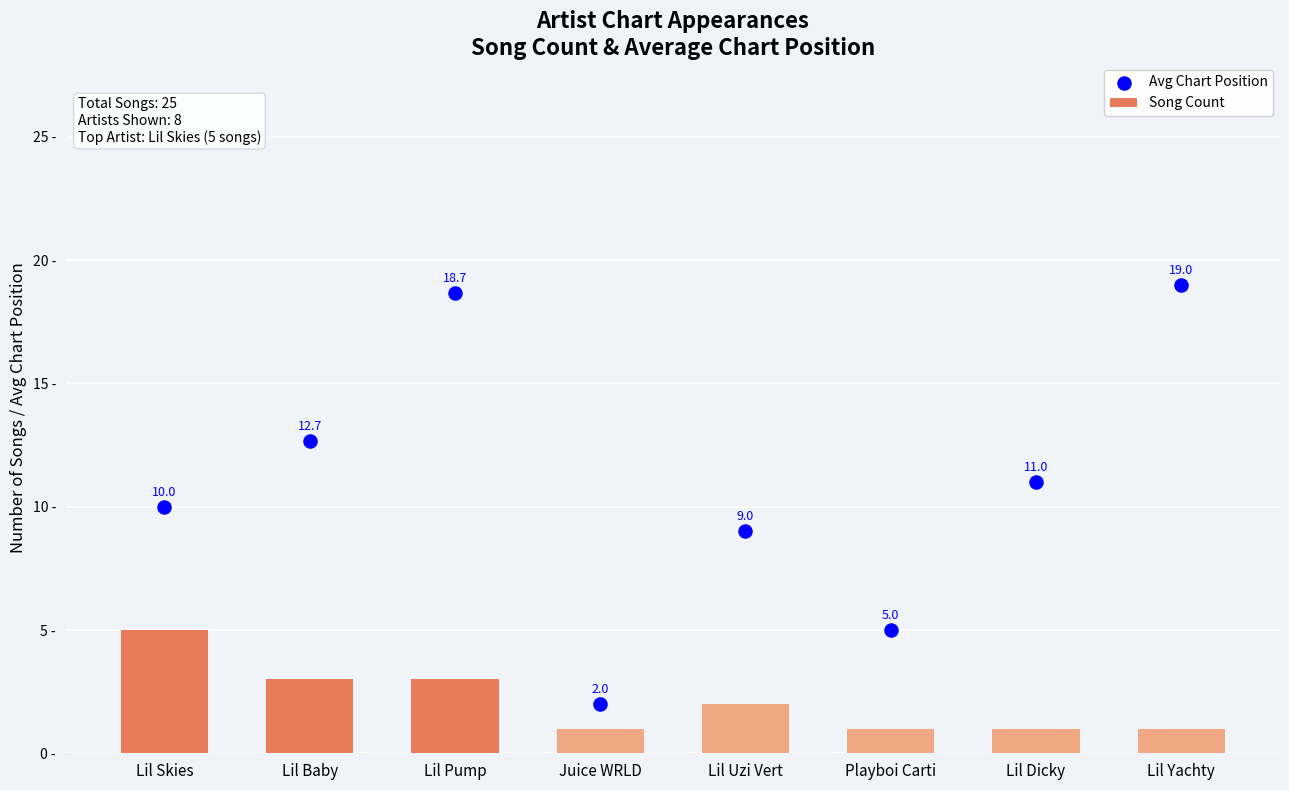

Which series reaches the maximum Y coordinate?

Avg Chart Position